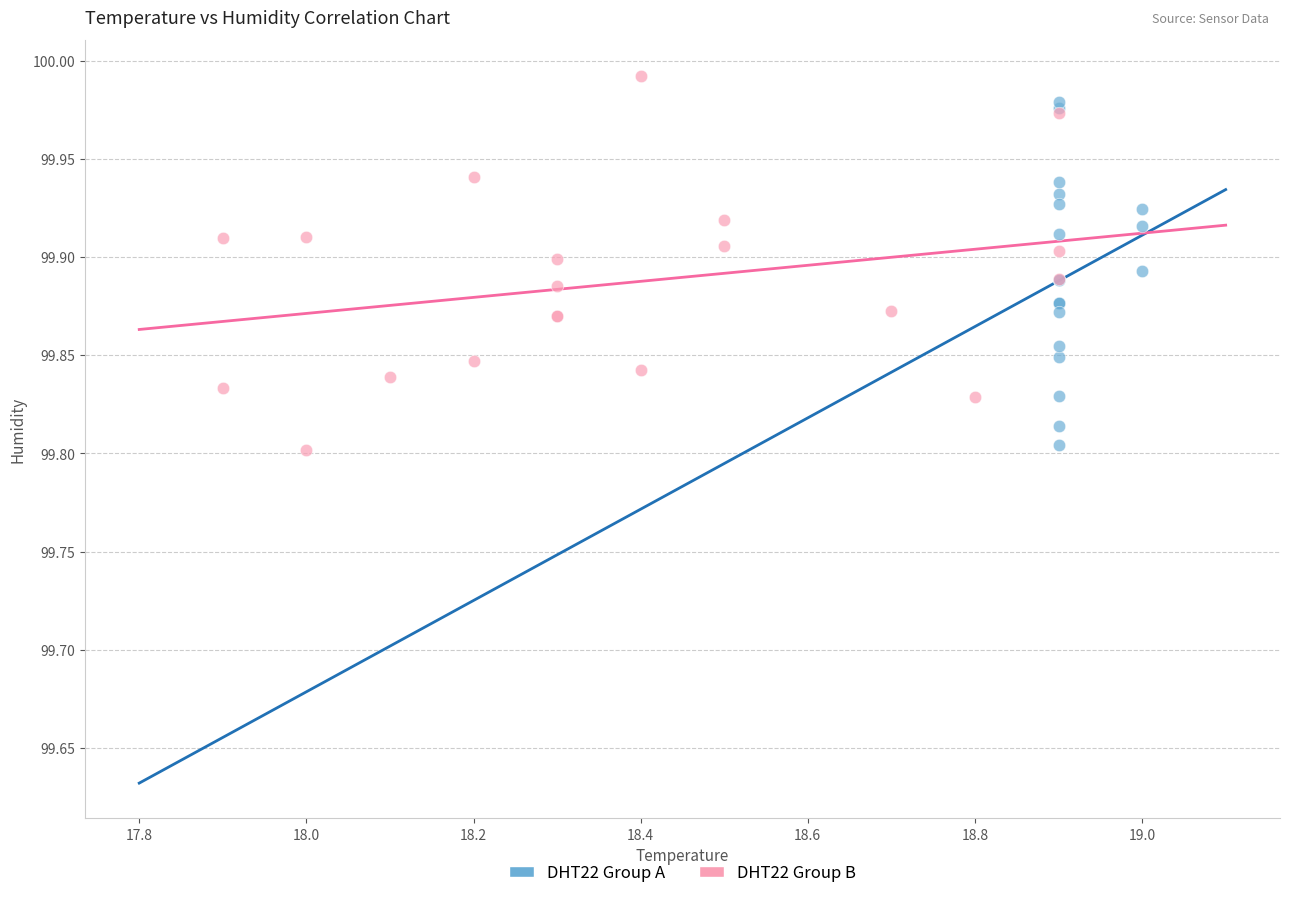

What are all the series names shown in the legend?

DHT22 Group A, DHT22 Group B